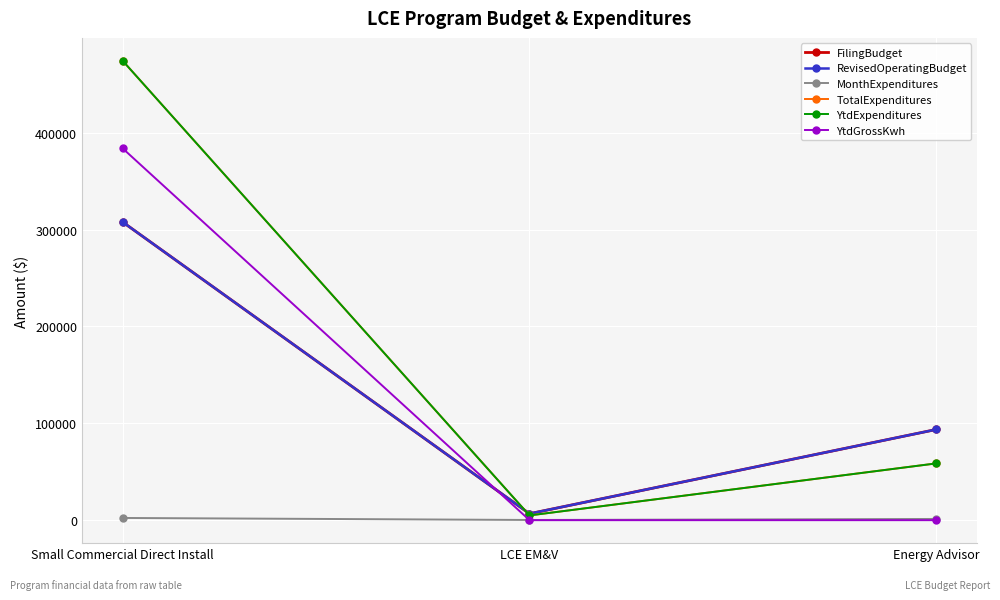

At how many categories does at least one series exceed 96127?

1